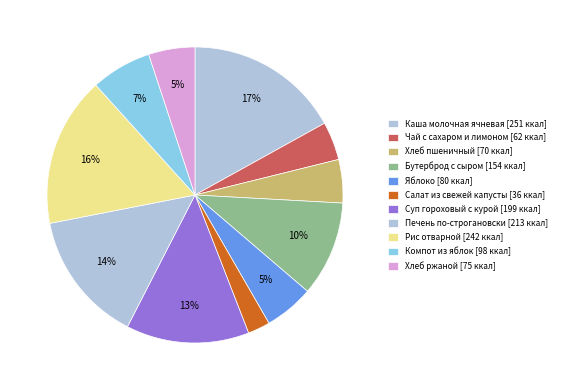

Count the number of slices in the pie.

11